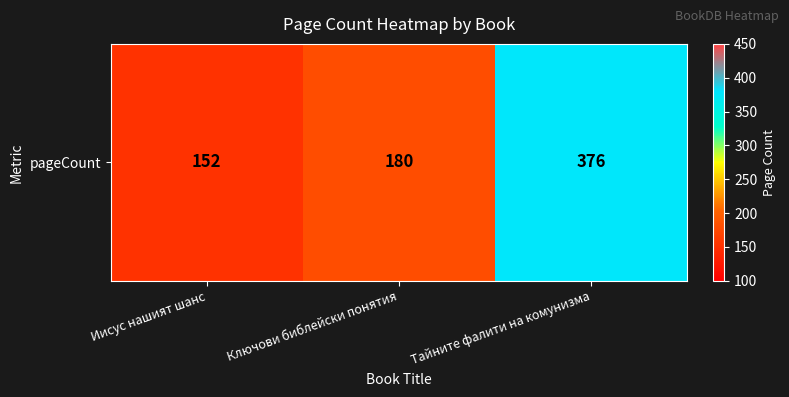

What is the smallest value displayed?

152